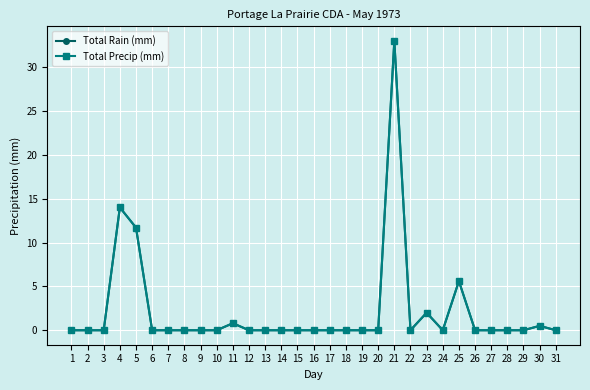

Is this an area chart (filled region under the line)?

No